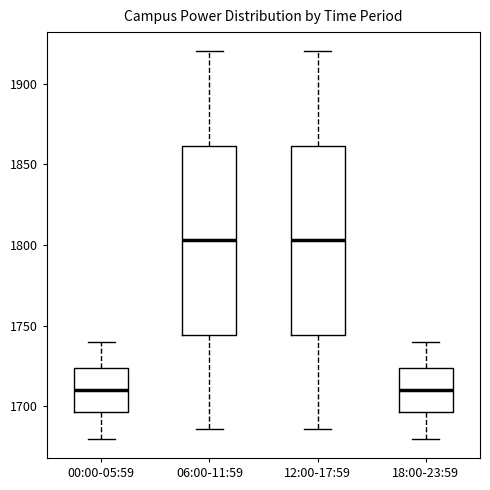

Reading left to right, transcribe this box plot: for each box, give where its median line is, the range the box spans, and where its two whiskers end, as read against the y-axis. The values are not printed on the chart, so give them approximately, as read against the axis.

00:00-05:59: median 1710, box 1695 to 1725, whiskers 1680 to 1740
06:00-11:59: median 1805, box 1745 to 1860, whiskers 1685 to 1920
12:00-17:59: median 1805, box 1745 to 1860, whiskers 1685 to 1920
18:00-23:59: median 1710, box 1695 to 1725, whiskers 1680 to 1740